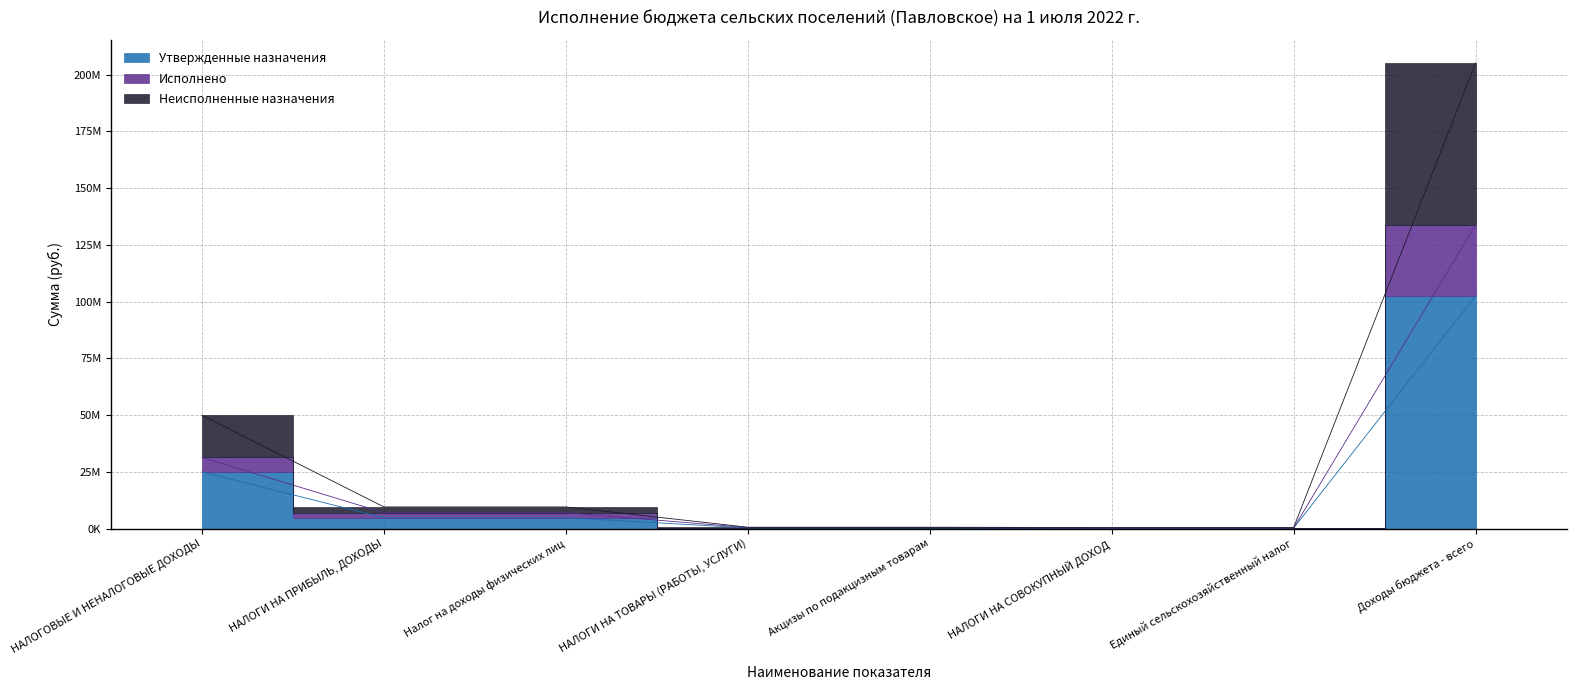

True or false: Утвержденные назначения and Исполнено intersect in this chart.

False